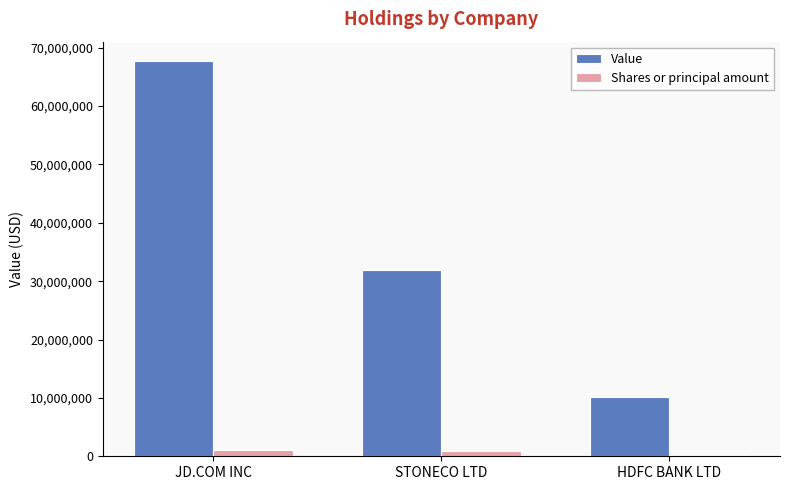

Where is Value nearest to the value 38935500?

STONECO LTD